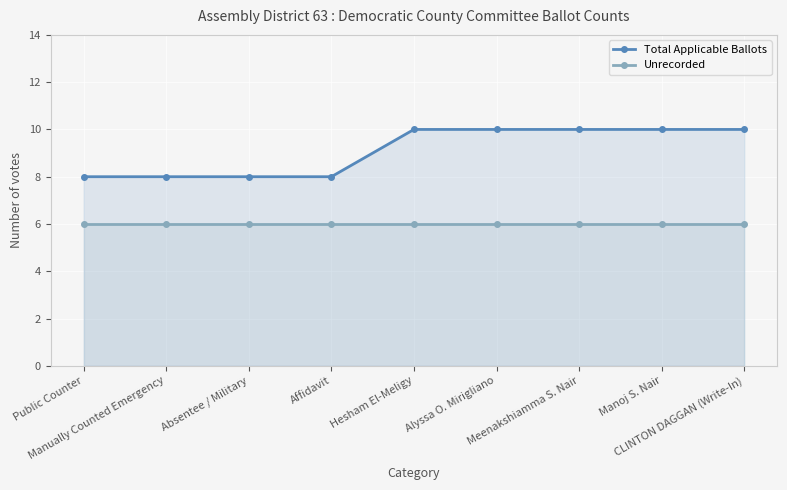

What is the label of the 5th point from the right?

Hesham El-Meligy